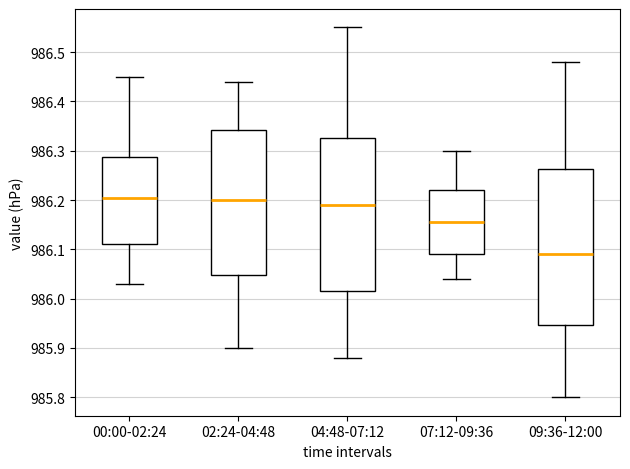

Reading left to right, read every box against the y-axis: the position of its median line, the range the box covers, and the ends of its whiskers. The values are not printed on the chart, so give them approximately, as read against the axis.

00:00-02:24: median 986.21, box 986.11 to 986.29, whiskers 986.03 to 986.45
02:24-04:48: median 986.20, box 986.05 to 986.34, whiskers 985.90 to 986.44
04:48-07:12: median 986.19, box 986.02 to 986.33, whiskers 985.88 to 986.55
07:12-09:36: median 986.16, box 986.09 to 986.22, whiskers 986.04 to 986.30
09:36-12:00: median 986.09, box 985.95 to 986.26, whiskers 985.80 to 986.48